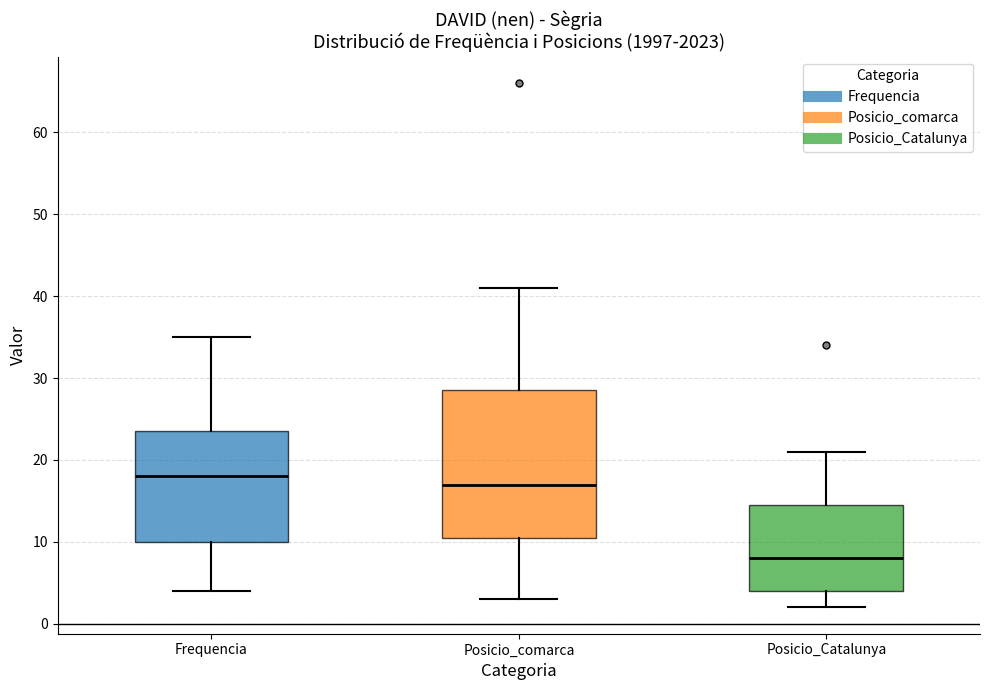

Reading left to right, read every box against the y-axis: the position of its median line, the range the box covers, and the ends of its whiskers. The values are not printed on the chart, so give them approximately, as read against the axis.

Frequencia: median 18, box 10 to 24, whiskers 4 to 35
Posicio_comarca: median 17, box 11 to 29, whiskers 3 to 41
Posicio_Catalunya: median 8, box 4 to 15, whiskers 2 to 21